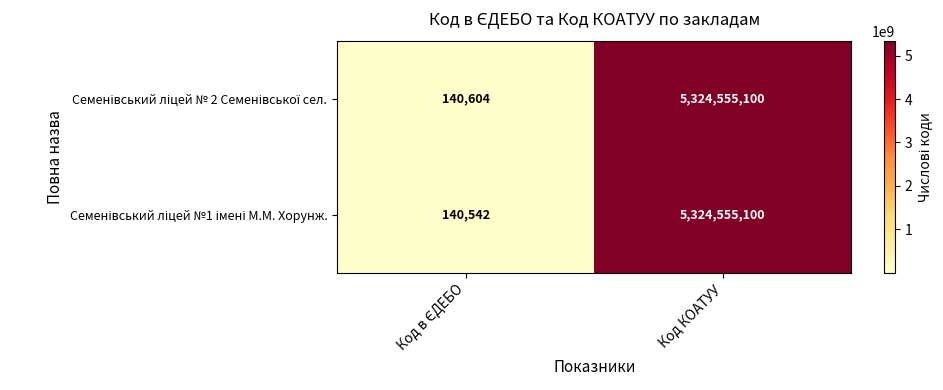

At which category is the sum across all series the highest?

Код КОАТУУ